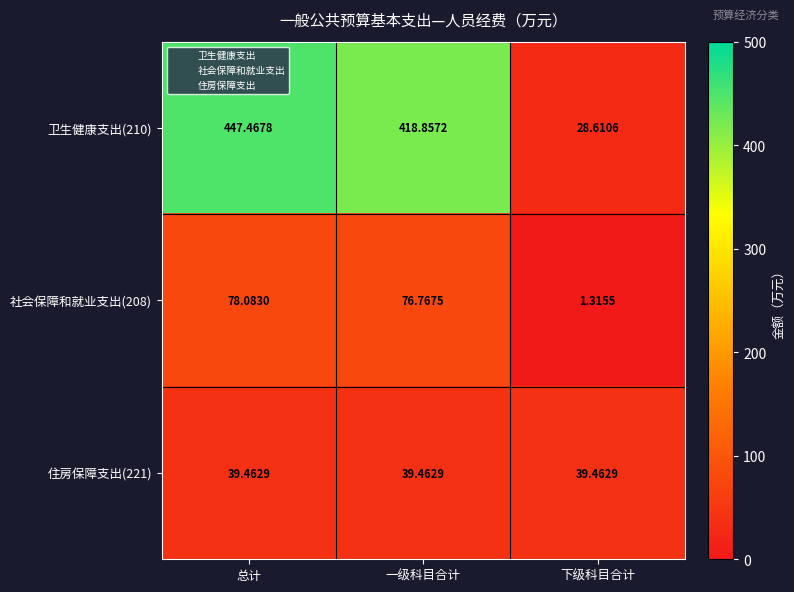

What is the difference between the highest and lowest values at 一级科目合计?

379.4